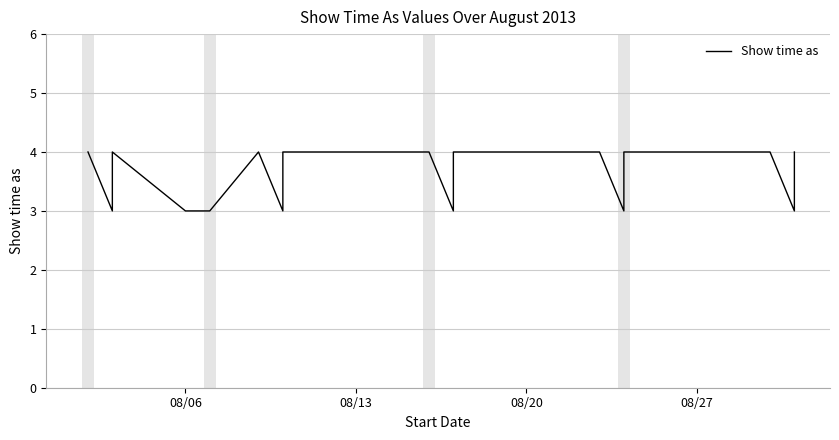

True or false: the data has more than 1 interior local peaks.

True